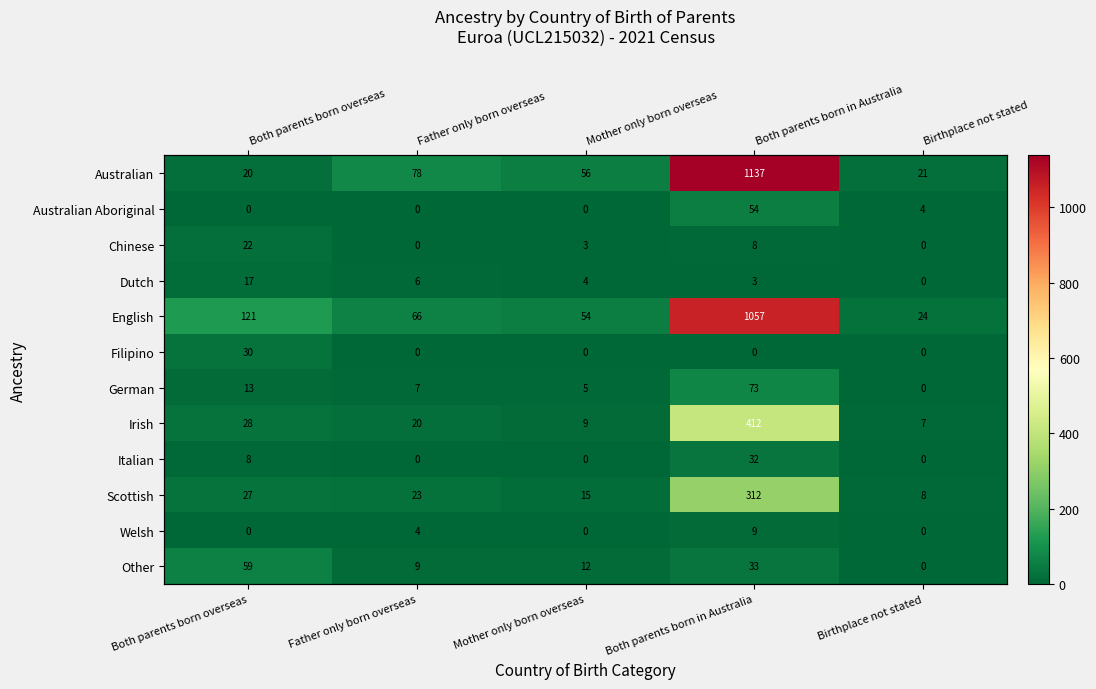

The Italian series shows 0 at Birthplace not stated. True or false?

True